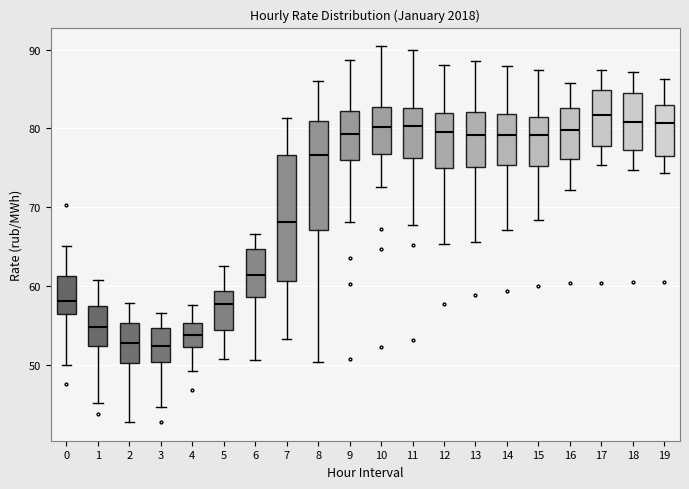

Reading left to right, transcribe this box plot: for each box, give where its median line is, the range the box spans, and where its two whiskers end, as read against the y-axis. The values are not printed on the chart, so give them approximately, as read against the axis.

0: median 58, box 56 to 61, whiskers 50 to 65
1: median 55, box 52 to 58, whiskers 45 to 61
2: median 53, box 50 to 55, whiskers 43 to 58
3: median 52, box 50 to 55, whiskers 45 to 57
4: median 54, box 52 to 55, whiskers 49 to 58
5: median 58, box 54 to 59, whiskers 51 to 63
6: median 61, box 59 to 65, whiskers 51 to 67
7: median 68, box 61 to 77, whiskers 53 to 81
8: median 77, box 67 to 81, whiskers 50 to 86
9: median 79, box 76 to 82, whiskers 68 to 89
10: median 80, box 77 to 83, whiskers 73 to 90
11: median 80, box 76 to 83, whiskers 68 to 90
12: median 80, box 75 to 82, whiskers 65 to 88
13: median 79, box 75 to 82, whiskers 66 to 89
14: median 79, box 75 to 82, whiskers 67 to 88
15: median 79, box 75 to 82, whiskers 68 to 87
16: median 80, box 76 to 83, whiskers 72 to 86
17: median 82, box 78 to 85, whiskers 75 to 87
18: median 81, box 77 to 84, whiskers 75 to 87
19: median 81, box 77 to 83, whiskers 74 to 86